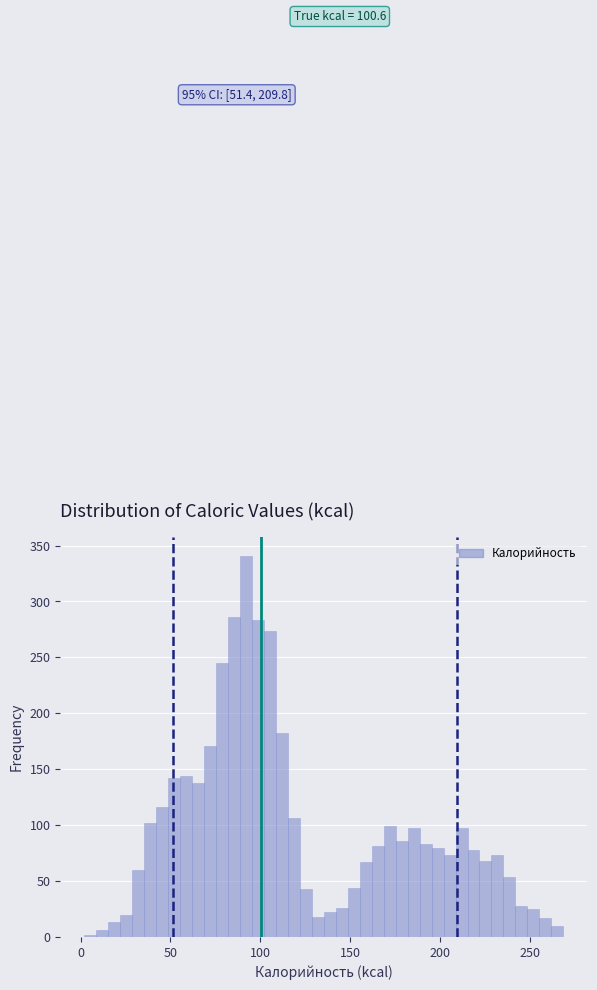

Around what value on the x-axis is the tallest bar? Give the approximate position of its centre, as read against the axis.

90